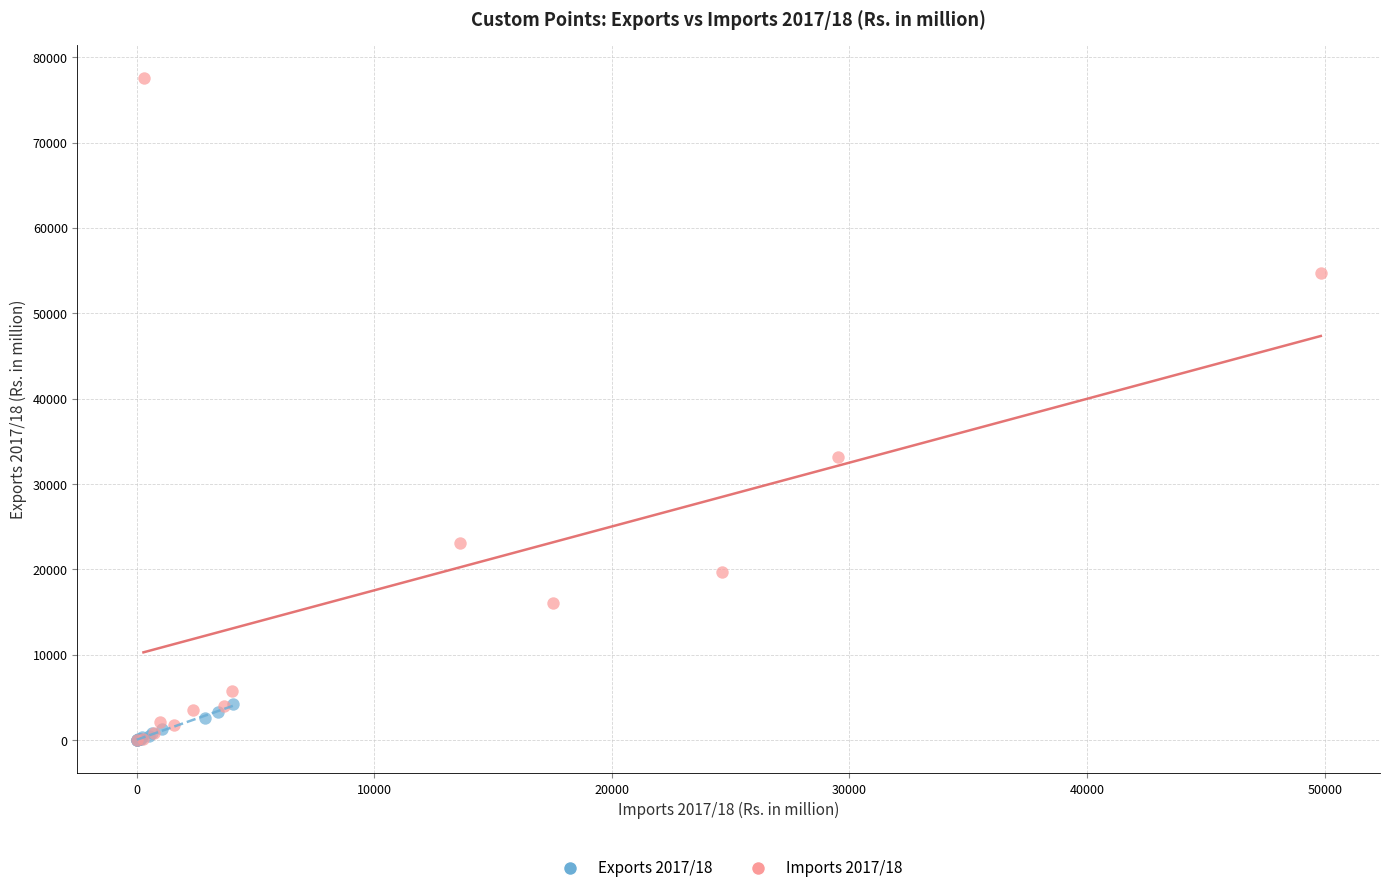

Which series reaches the maximum Y coordinate?

Imports 2017/18